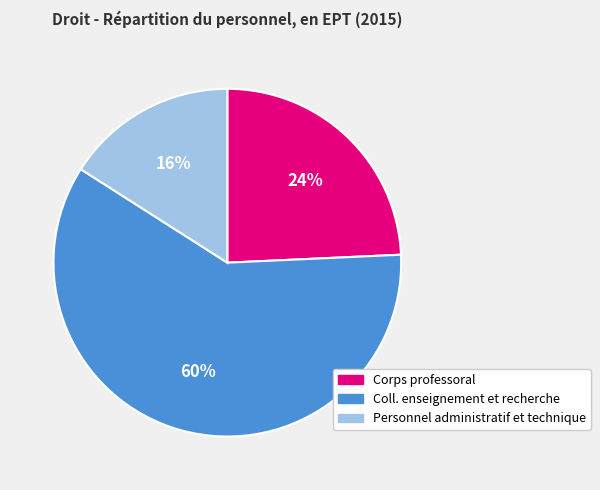

Which category accounts for the majority?

Coll. enseignement et recherche